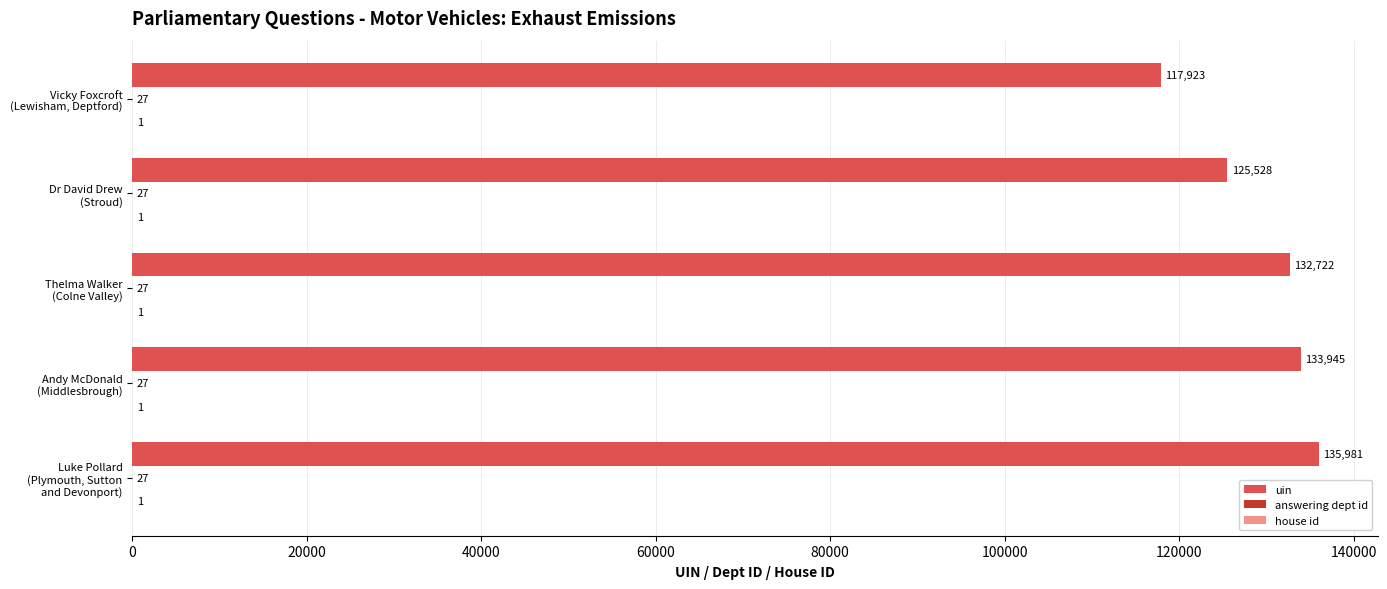

What is the sum of all uin values?

646099